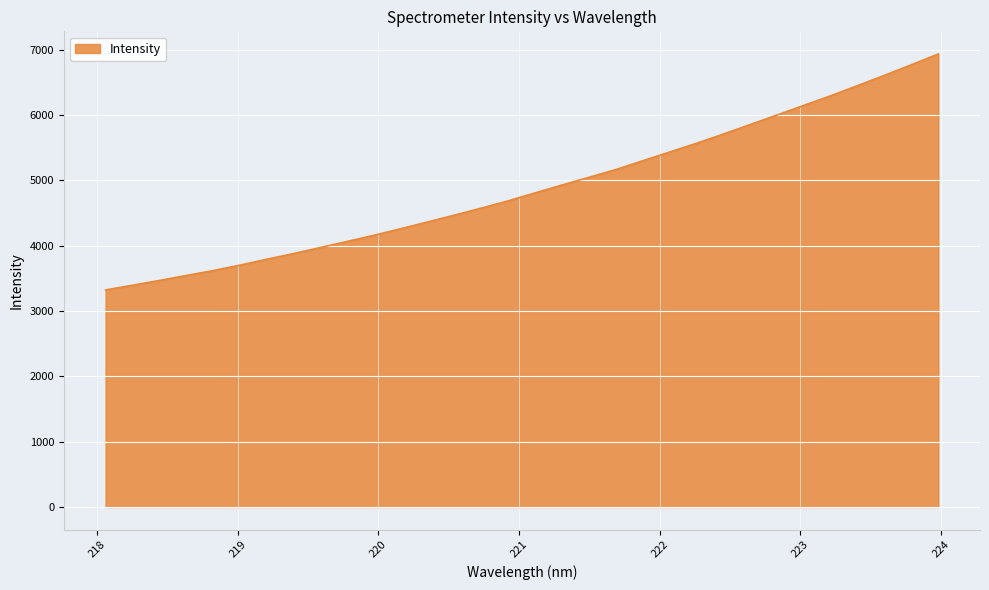

What is the smallest value displayed?

3321.5